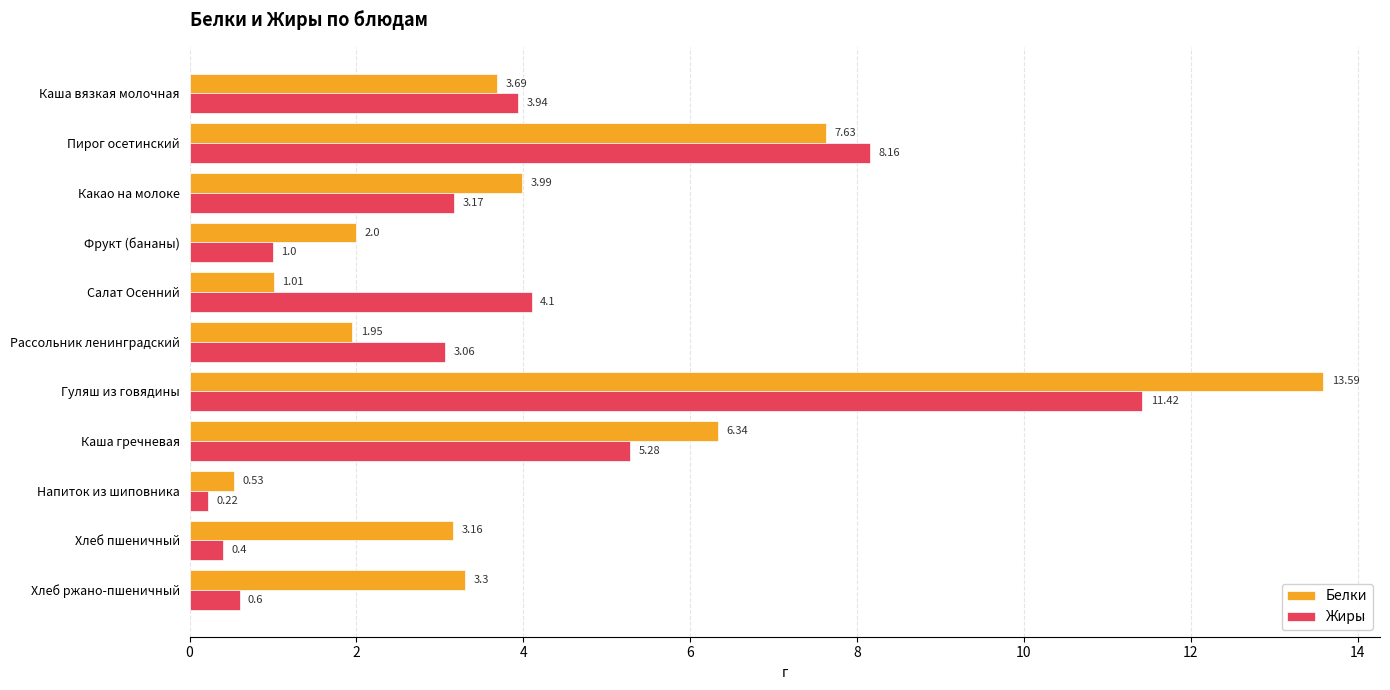

At which category is the sum across all series the highest?

Гуляш из говядины